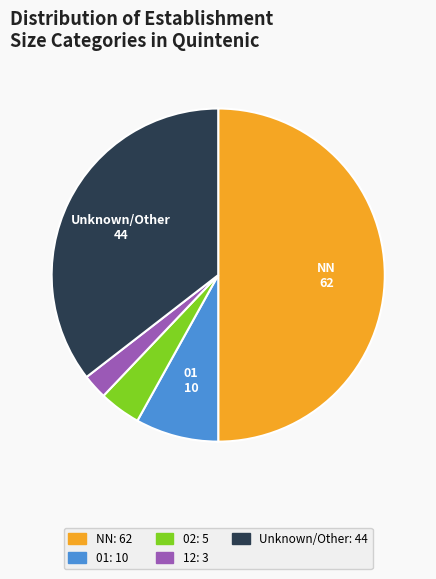

How many segments does this pie chart have?

5